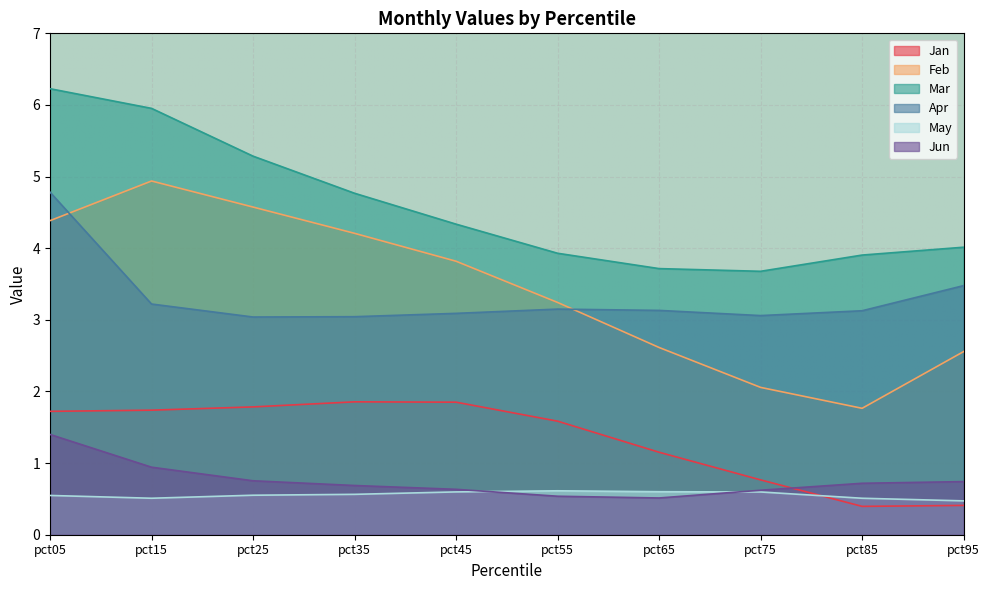

Which series has the widest spread of values?

Feb